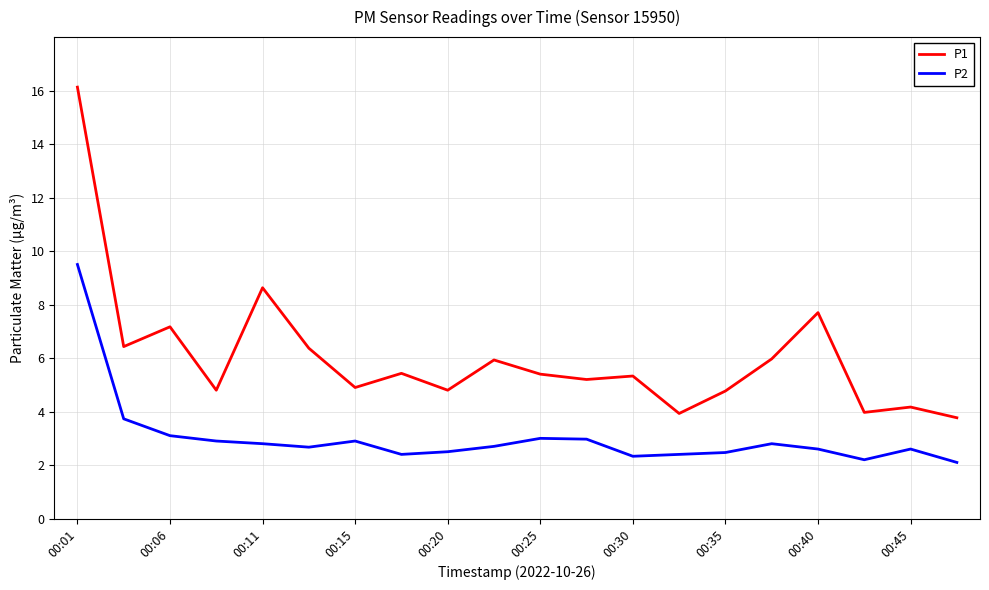

Which series has the largest total across all categories?

P1